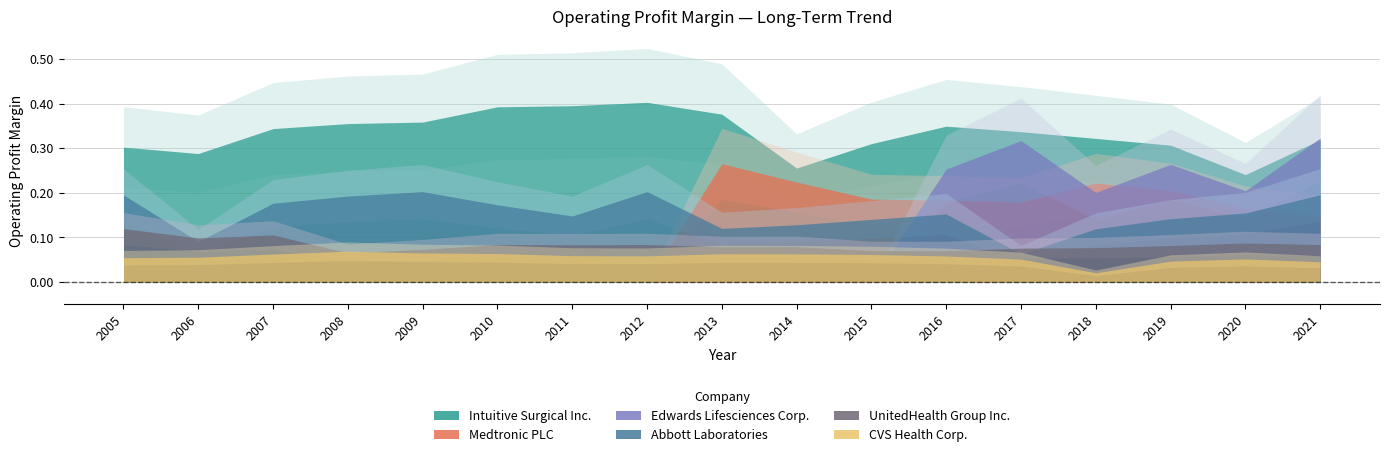

Count the Intuitive Surgical Inc. values in the range 0 to 1.

17